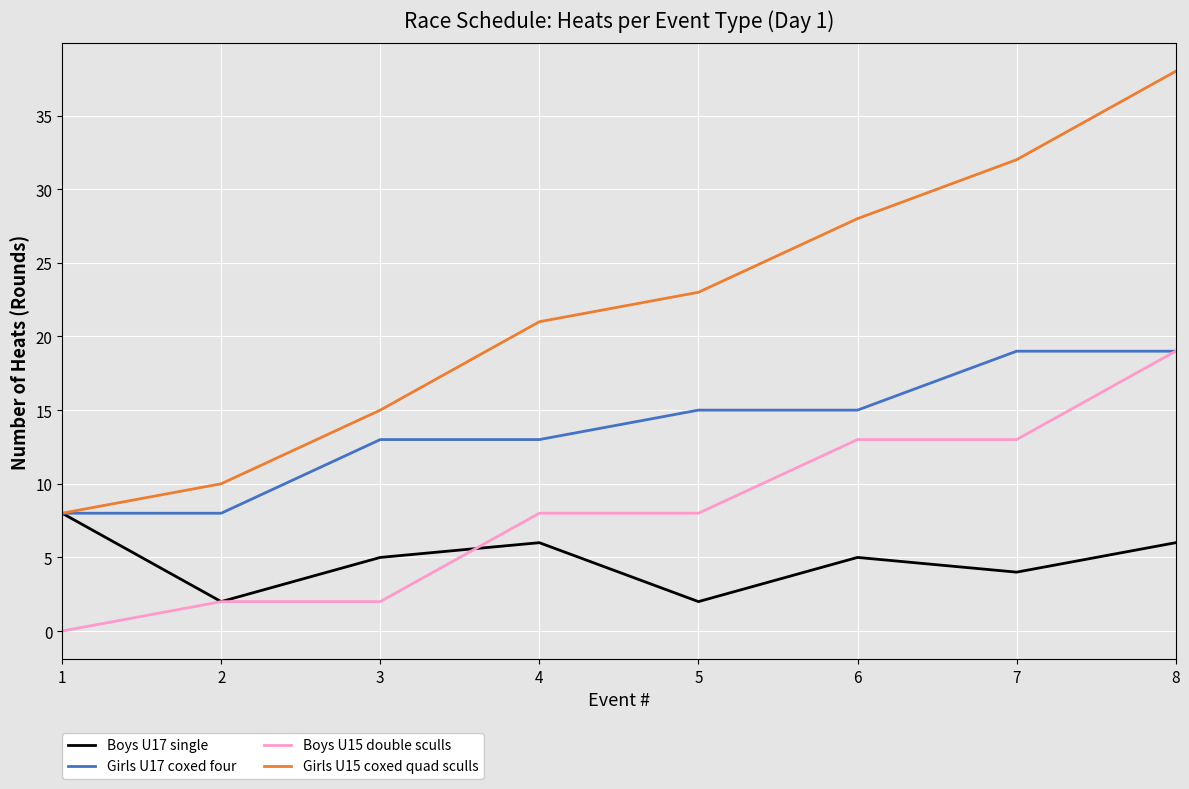

Is the value of Girls U17 coxed four at 3 greater than the value of Boys U17 single at 6?

Yes